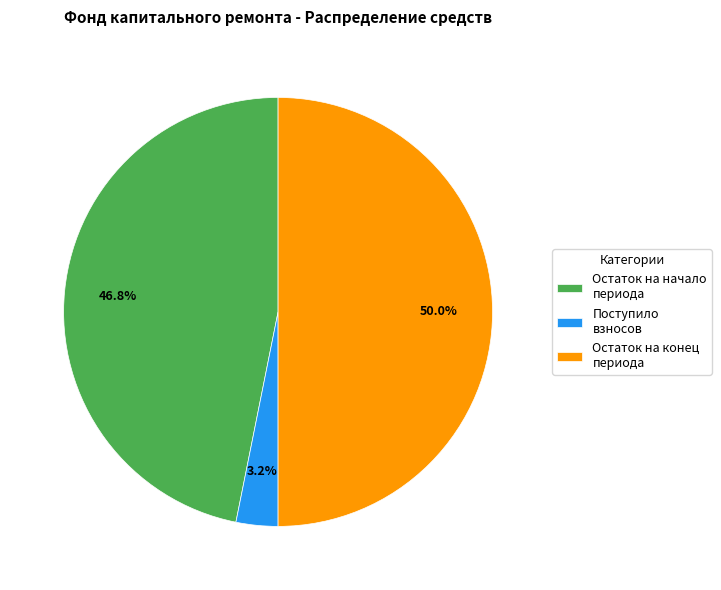

Which category has the biggest portion of the pie?

Остаток на конец периода